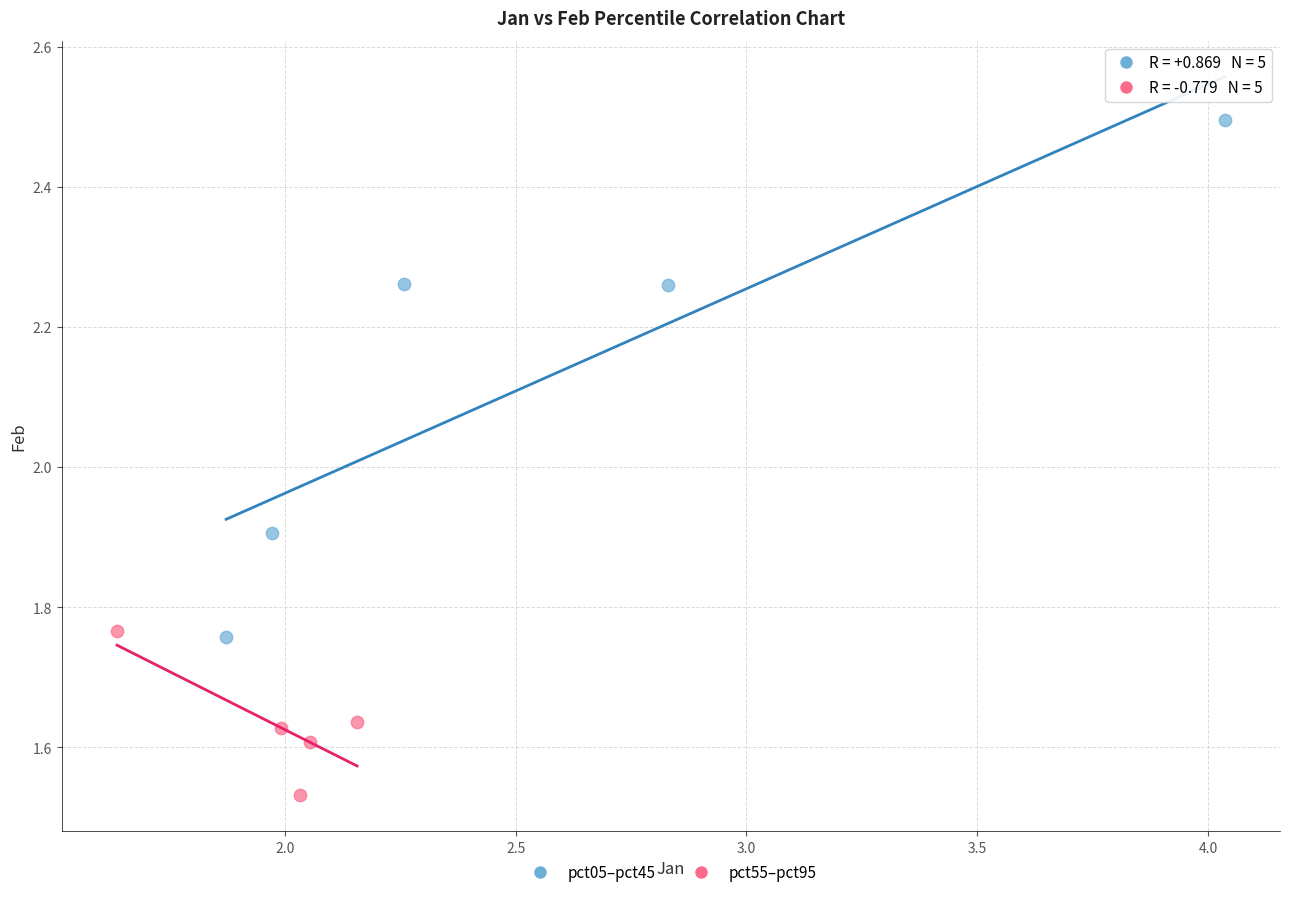

Which series reaches the maximum Y coordinate?

pct05–pct45